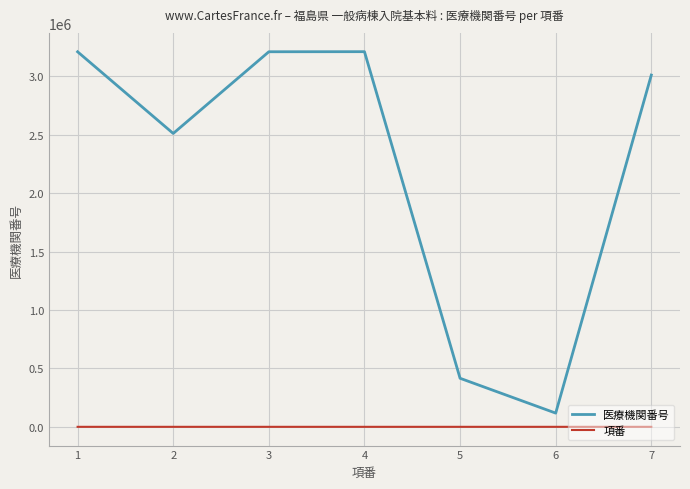

What is the sum of the 項番 values at 4 and 6?

10